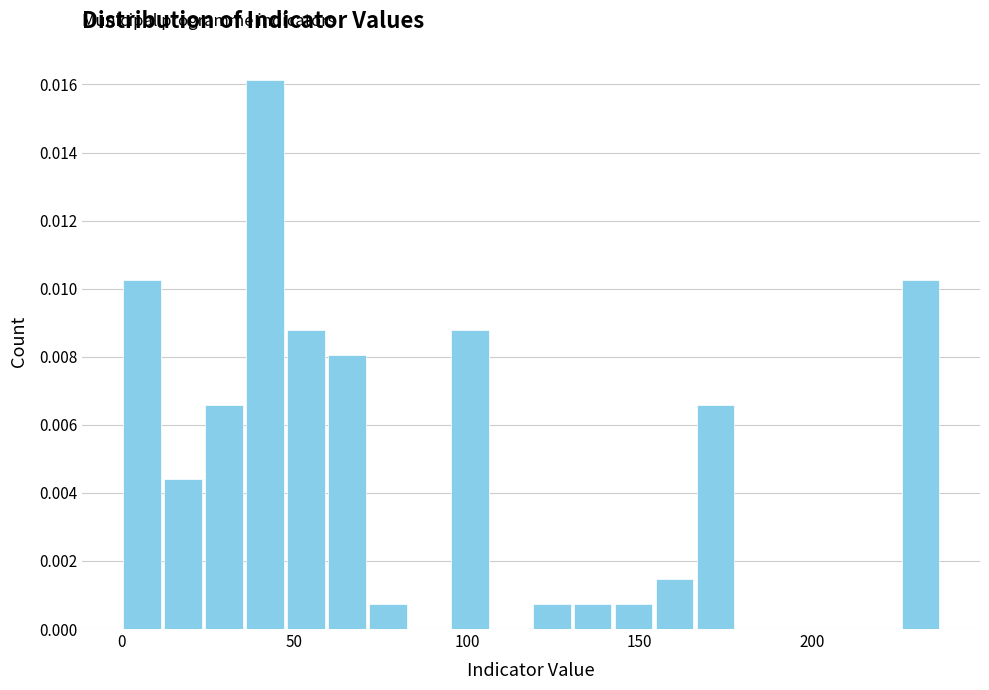

Read against the x-axis, roughly where is the centre of the tallest bar?

40